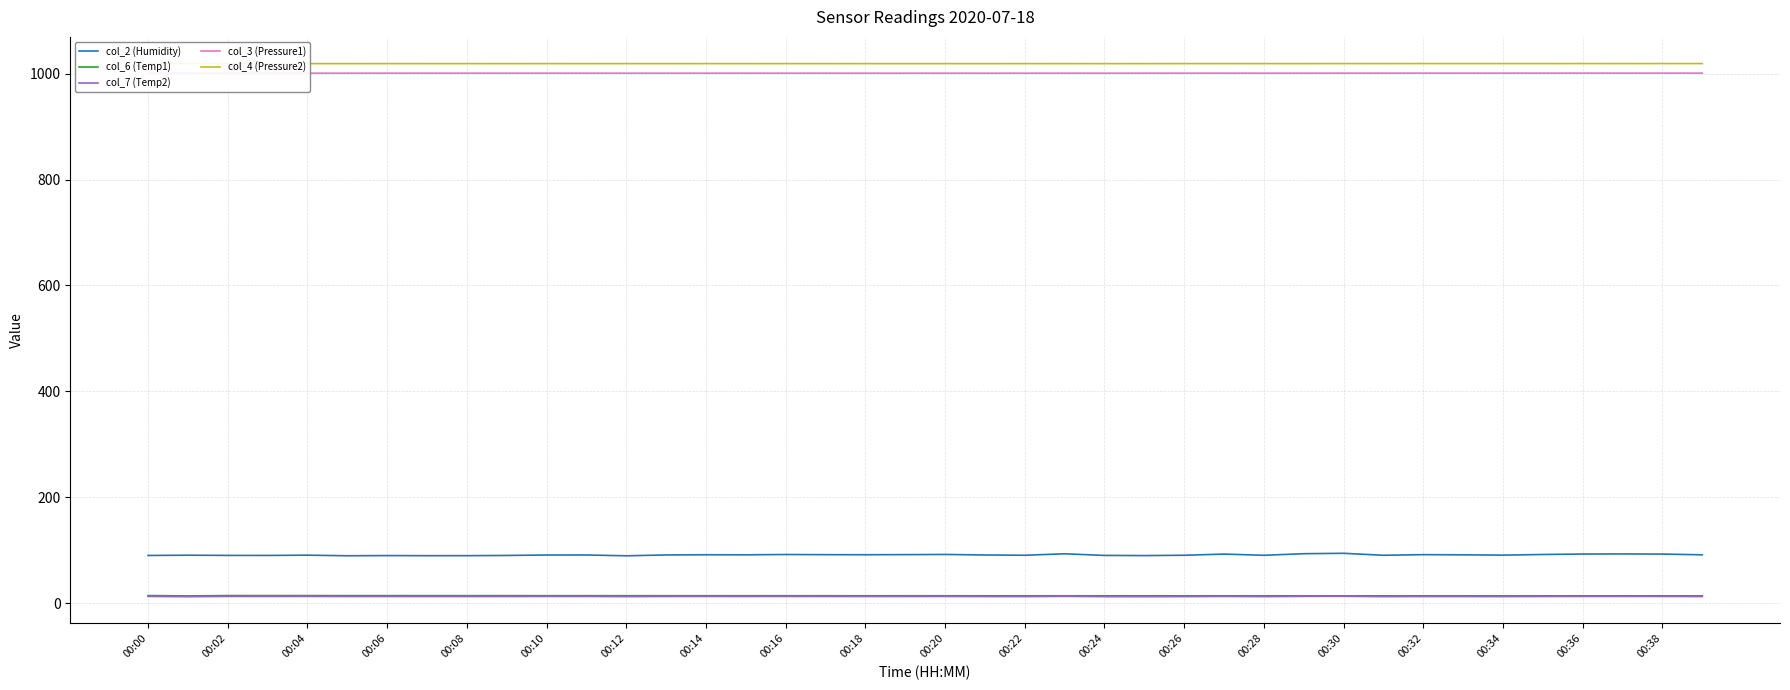

Which series has the largest total across all categories?

col_4 (Pressure2)